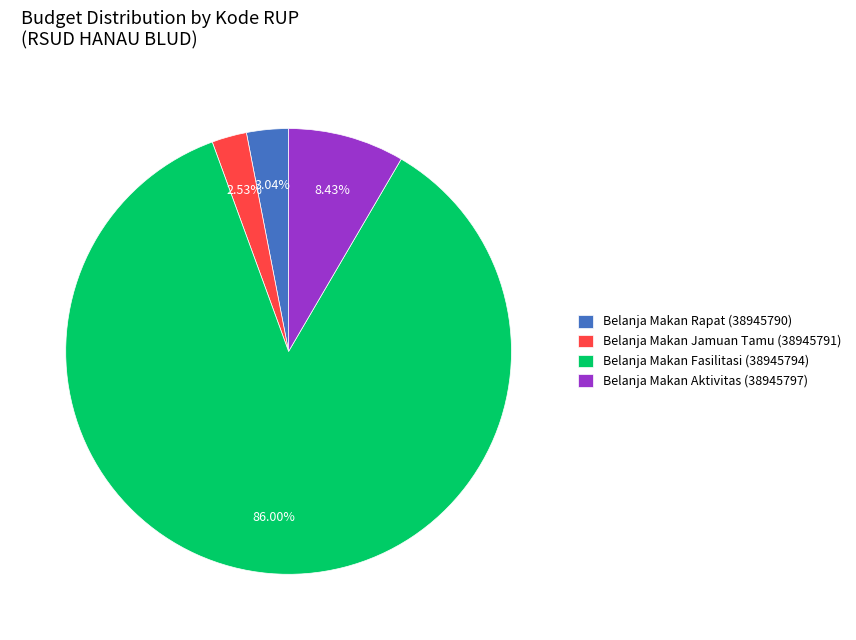

Approximately how many times larger is the value at Belanja Makan Aktivitas (38945797) compared to Belanja Makan Jamuan Tamu (38945791)?

3.3